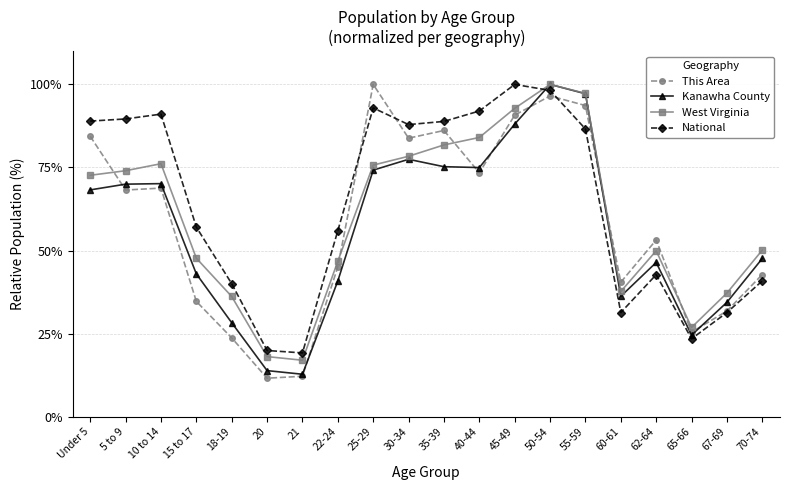

How many data points in West Virginia are above 72?

10